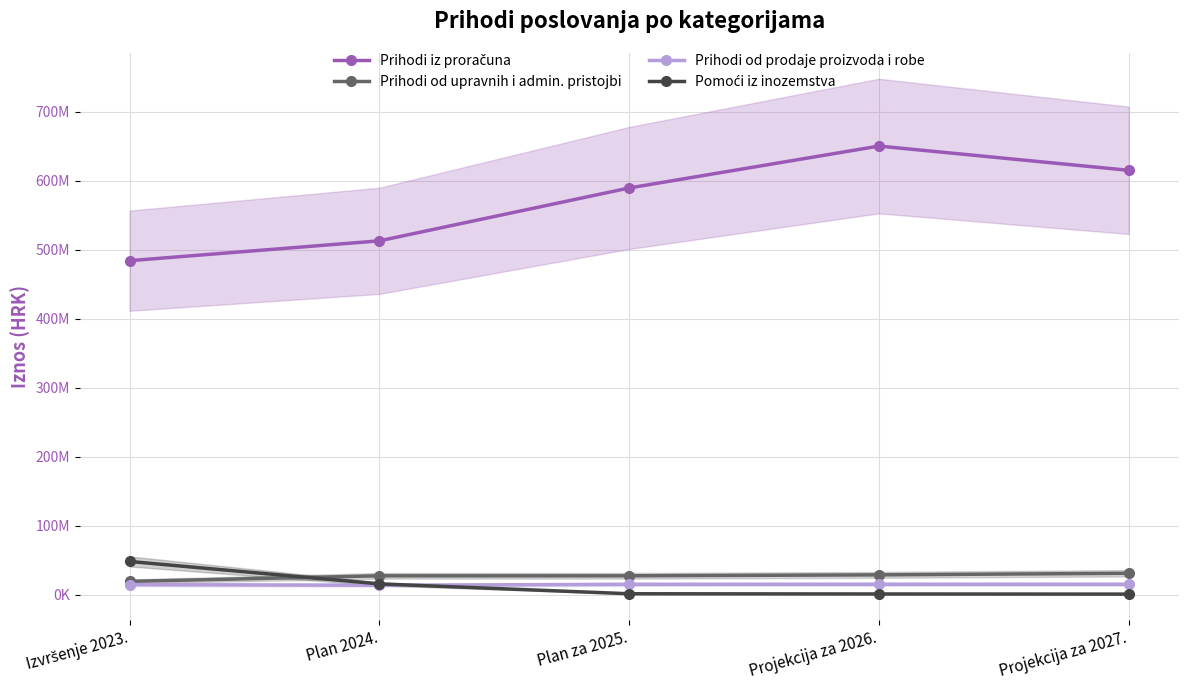

What are all the series names shown in the legend?

Prihodi iz proračuna, Prihodi od upravnih i admin. pristojbi, Prihodi od prodaje proizvoda i robe, Pomoći iz inozemstva